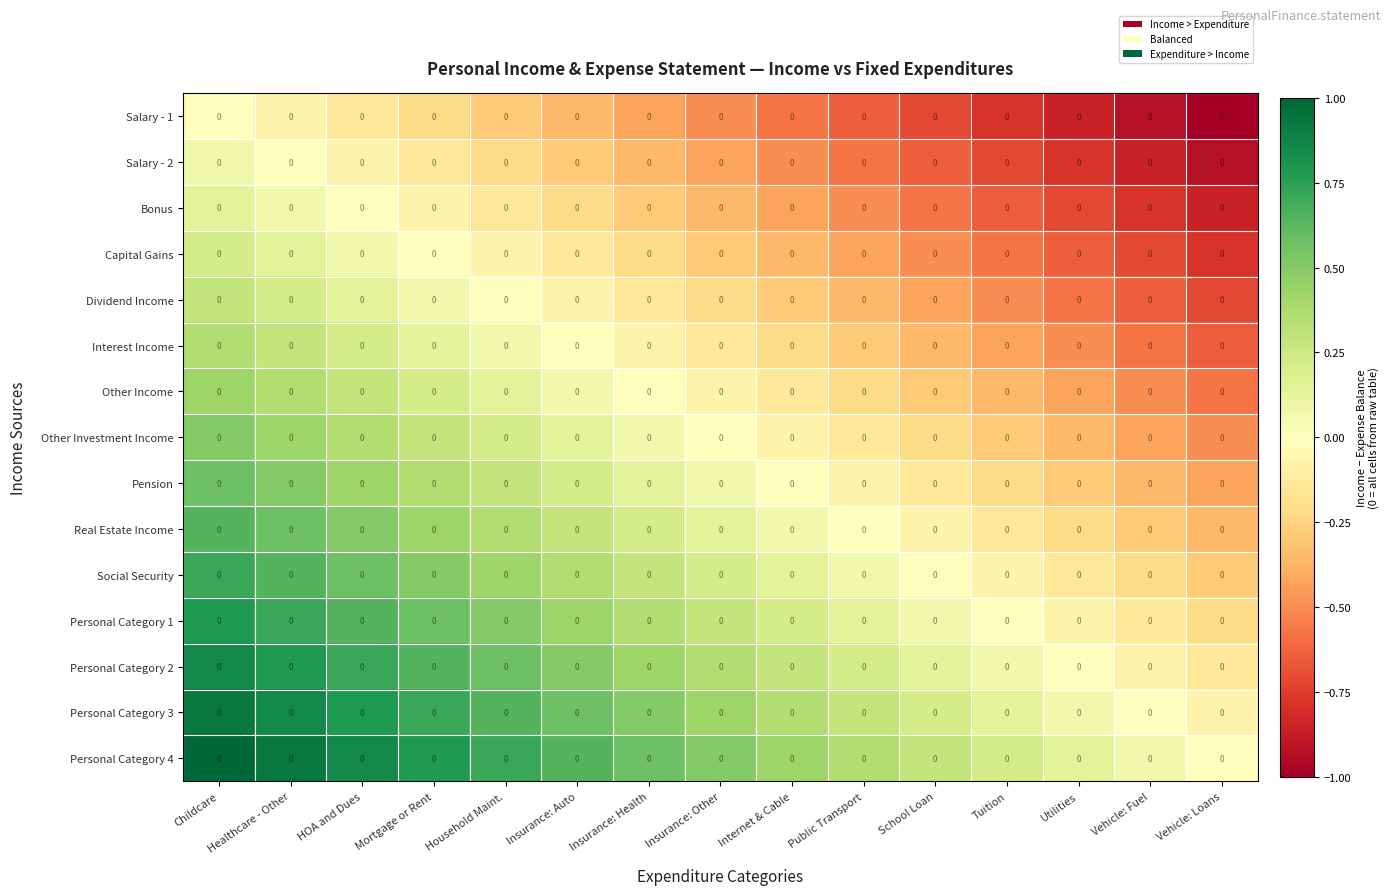

Reading left to right, list all the values displayed in this chart.

Salary - 1: Childcare=0.0	Healthcare - Other=0.0	HOA and Dues=0.0	Mortgage or Rent=0.0	Household Maint.=0.0	Insurance: Auto=0.0	Insurance: Health=0.0	Insurance: Other=0.0	Internet & Cable=0.0	Public Transport=0.0	School Loan=0.0	Tuition=0.0	Utilities=0.0	Vehicle: Fuel=0.0	Vehicle: Loans=0.0
Salary - 2: Childcare=0.0	Healthcare - Other=0.0	HOA and Dues=0.0	Mortgage or Rent=0.0	Household Maint.=0.0	Insurance: Auto=0.0	Insurance: Health=0.0	Insurance: Other=0.0	Internet & Cable=0.0	Public Transport=0.0	School Loan=0.0	Tuition=0.0	Utilities=0.0	Vehicle: Fuel=0.0	Vehicle: Loans=0.0
Bonus: Childcare=0.0	Healthcare - Other=0.0	HOA and Dues=0.0	Mortgage or Rent=0.0	Household Maint.=0.0	Insurance: Auto=0.0	Insurance: Health=0.0	Insurance: Other=0.0	Internet & Cable=0.0	Public Transport=0.0	School Loan=0.0	Tuition=0.0	Utilities=0.0	Vehicle: Fuel=0.0	Vehicle: Loans=0.0
Capital Gains: Childcare=0.0	Healthcare - Other=0.0	HOA and Dues=0.0	Mortgage or Rent=0.0	Household Maint.=0.0	Insurance: Auto=0.0	Insurance: Health=0.0	Insurance: Other=0.0	Internet & Cable=0.0	Public Transport=0.0	School Loan=0.0	Tuition=0.0	Utilities=0.0	Vehicle: Fuel=0.0	Vehicle: Loans=0.0
Dividend Income: Childcare=0.0	Healthcare - Other=0.0	HOA and Dues=0.0	Mortgage or Rent=0.0	Household Maint.=0.0	Insurance: Auto=0.0	Insurance: Health=0.0	Insurance: Other=0.0	Internet & Cable=0.0	Public Transport=0.0	School Loan=0.0	Tuition=0.0	Utilities=0.0	Vehicle: Fuel=0.0	Vehicle: Loans=0.0
Interest Income: Childcare=0.0	Healthcare - Other=0.0	HOA and Dues=0.0	Mortgage or Rent=0.0	Household Maint.=0.0	Insurance: Auto=0.0	Insurance: Health=0.0	Insurance: Other=0.0	Internet & Cable=0.0	Public Transport=0.0	School Loan=0.0	Tuition=0.0	Utilities=0.0	Vehicle: Fuel=0.0	Vehicle: Loans=0.0
Other Income: Childcare=0.0	Healthcare - Other=0.0	HOA and Dues=0.0	Mortgage or Rent=0.0	Household Maint.=0.0	Insurance: Auto=0.0	Insurance: Health=0.0	Insurance: Other=0.0	Internet & Cable=0.0	Public Transport=0.0	School Loan=0.0	Tuition=0.0	Utilities=0.0	Vehicle: Fuel=0.0	Vehicle: Loans=0.0
Other Investment Income: Childcare=0.0	Healthcare - Other=0.0	HOA and Dues=0.0	Mortgage or Rent=0.0	Household Maint.=0.0	Insurance: Auto=0.0	Insurance: Health=0.0	Insurance: Other=0.0	Internet & Cable=0.0	Public Transport=0.0	School Loan=0.0	Tuition=0.0	Utilities=0.0	Vehicle: Fuel=0.0	Vehicle: Loans=0.0
Pension: Childcare=0.0	Healthcare - Other=0.0	HOA and Dues=0.0	Mortgage or Rent=0.0	Household Maint.=0.0	Insurance: Auto=0.0	Insurance: Health=0.0	Insurance: Other=0.0	Internet & Cable=0.0	Public Transport=0.0	School Loan=0.0	Tuition=0.0	Utilities=0.0	Vehicle: Fuel=0.0	Vehicle: Loans=0.0
Real Estate Income: Childcare=0.0	Healthcare - Other=0.0	HOA and Dues=0.0	Mortgage or Rent=0.0	Household Maint.=0.0	Insurance: Auto=0.0	Insurance: Health=0.0	Insurance: Other=0.0	Internet & Cable=0.0	Public Transport=0.0	School Loan=0.0	Tuition=0.0	Utilities=0.0	Vehicle: Fuel=0.0	Vehicle: Loans=0.0
Social Security: Childcare=0.0	Healthcare - Other=0.0	HOA and Dues=0.0	Mortgage or Rent=0.0	Household Maint.=0.0	Insurance: Auto=0.0	Insurance: Health=0.0	Insurance: Other=0.0	Internet & Cable=0.0	Public Transport=0.0	School Loan=0.0	Tuition=0.0	Utilities=0.0	Vehicle: Fuel=0.0	Vehicle: Loans=0.0
Personal Category 1: Childcare=0.0	Healthcare - Other=0.0	HOA and Dues=0.0	Mortgage or Rent=0.0	Household Maint.=0.0	Insurance: Auto=0.0	Insurance: Health=0.0	Insurance: Other=0.0	Internet & Cable=0.0	Public Transport=0.0	School Loan=0.0	Tuition=0.0	Utilities=0.0	Vehicle: Fuel=0.0	Vehicle: Loans=0.0
Personal Category 2: Childcare=0.0	Healthcare - Other=0.0	HOA and Dues=0.0	Mortgage or Rent=0.0	Household Maint.=0.0	Insurance: Auto=0.0	Insurance: Health=0.0	Insurance: Other=0.0	Internet & Cable=0.0	Public Transport=0.0	School Loan=0.0	Tuition=0.0	Utilities=0.0	Vehicle: Fuel=0.0	Vehicle: Loans=0.0
Personal Category 3: Childcare=0.0	Healthcare - Other=0.0	HOA and Dues=0.0	Mortgage or Rent=0.0	Household Maint.=0.0	Insurance: Auto=0.0	Insurance: Health=0.0	Insurance: Other=0.0	Internet & Cable=0.0	Public Transport=0.0	School Loan=0.0	Tuition=0.0	Utilities=0.0	Vehicle: Fuel=0.0	Vehicle: Loans=0.0
Personal Category 4: Childcare=0.0	Healthcare - Other=0.0	HOA and Dues=0.0	Mortgage or Rent=0.0	Household Maint.=0.0	Insurance: Auto=0.0	Insurance: Health=0.0	Insurance: Other=0.0	Internet & Cable=0.0	Public Transport=0.0	School Loan=0.0	Tuition=0.0	Utilities=0.0	Vehicle: Fuel=0.0	Vehicle: Loans=0.0